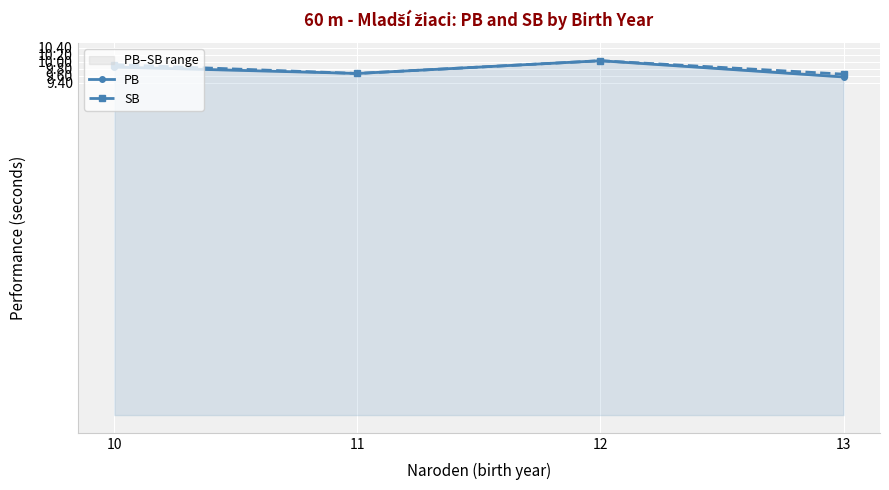

How many data points does each series have?

4